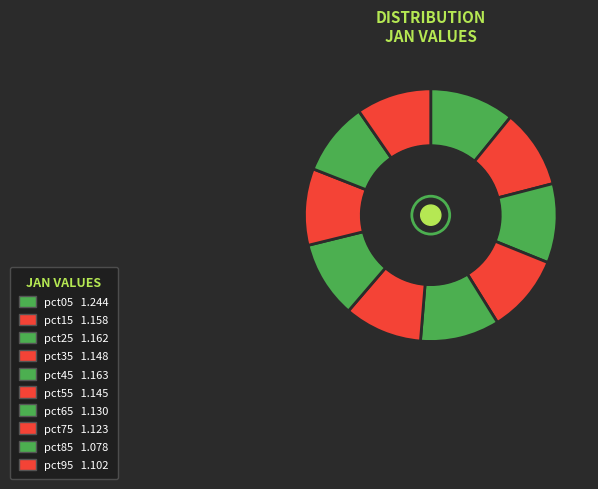

To the nearest percent, what is the average slice percentage?

10%